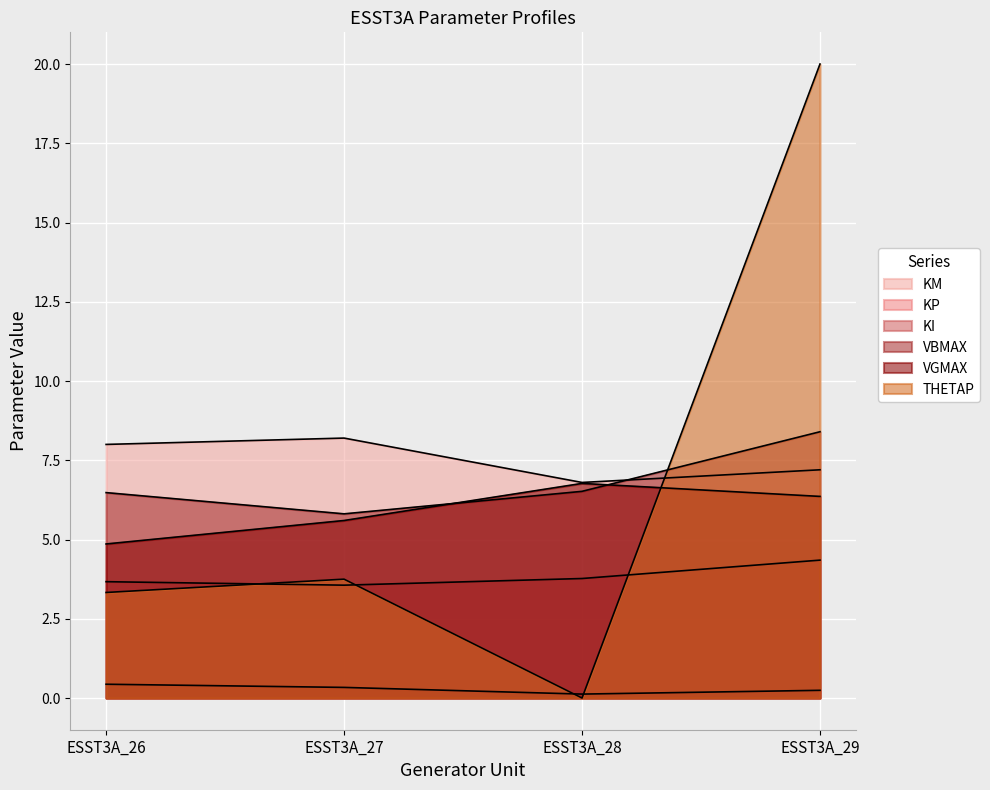

What is the difference between the maximum and minimum values in the VGMAX series?

1.9